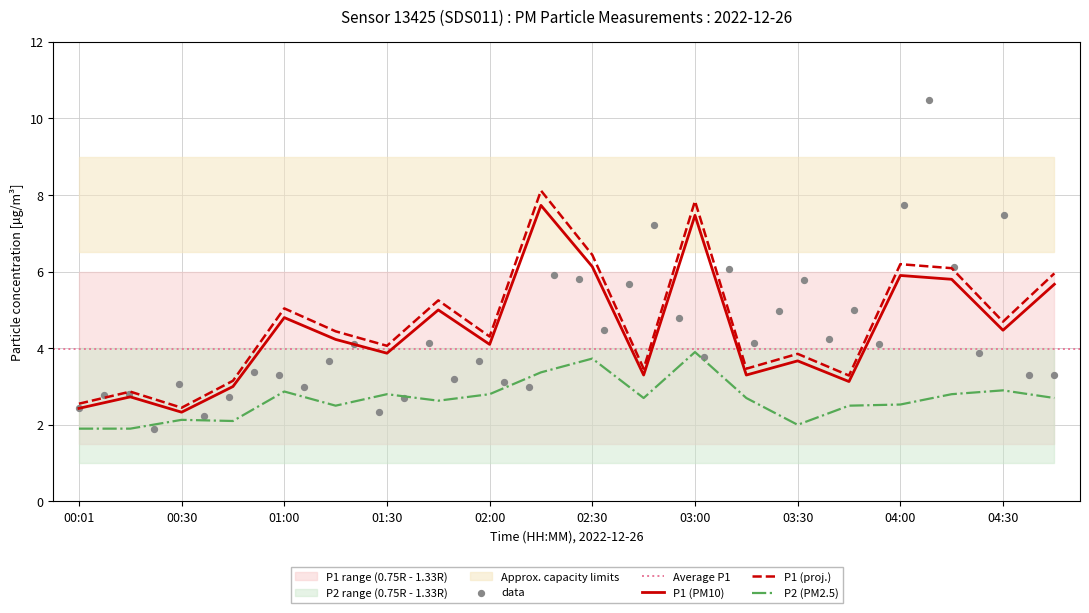

Is the value of P2 at 04:45 greater than the value of P1 at 03:00?

No